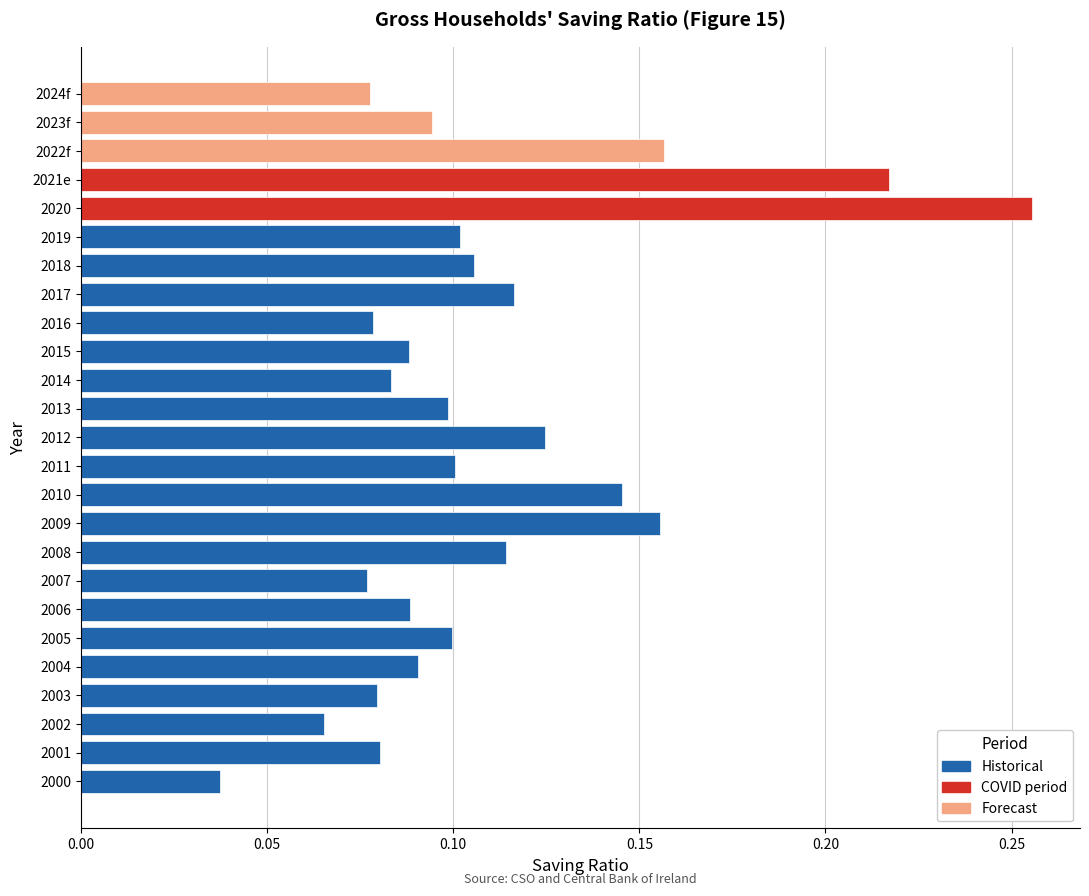

Between 2014 and 2005, which is larger?

2005